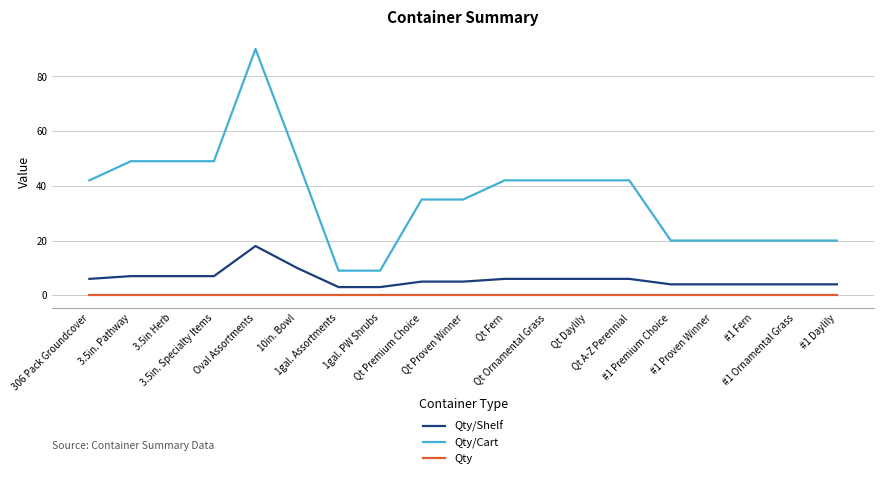

What is the minimum value for Qty/Shelf?

3